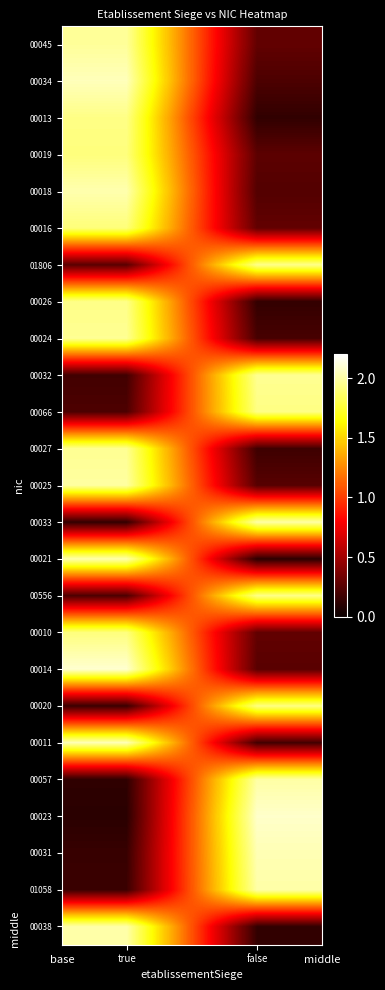

What is the greatest value displayed?

2.1